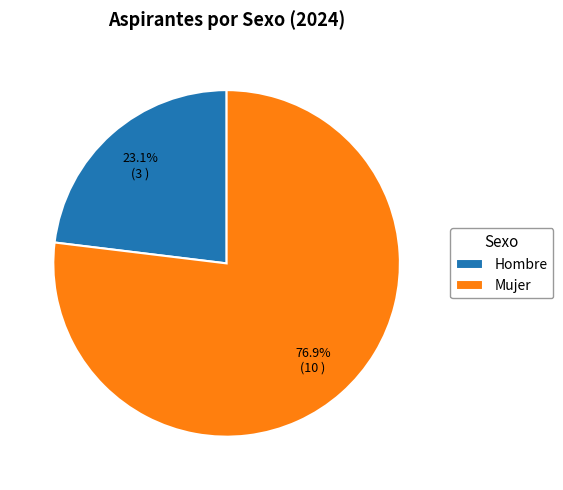

What is the largest slice in the pie chart?

Mujer